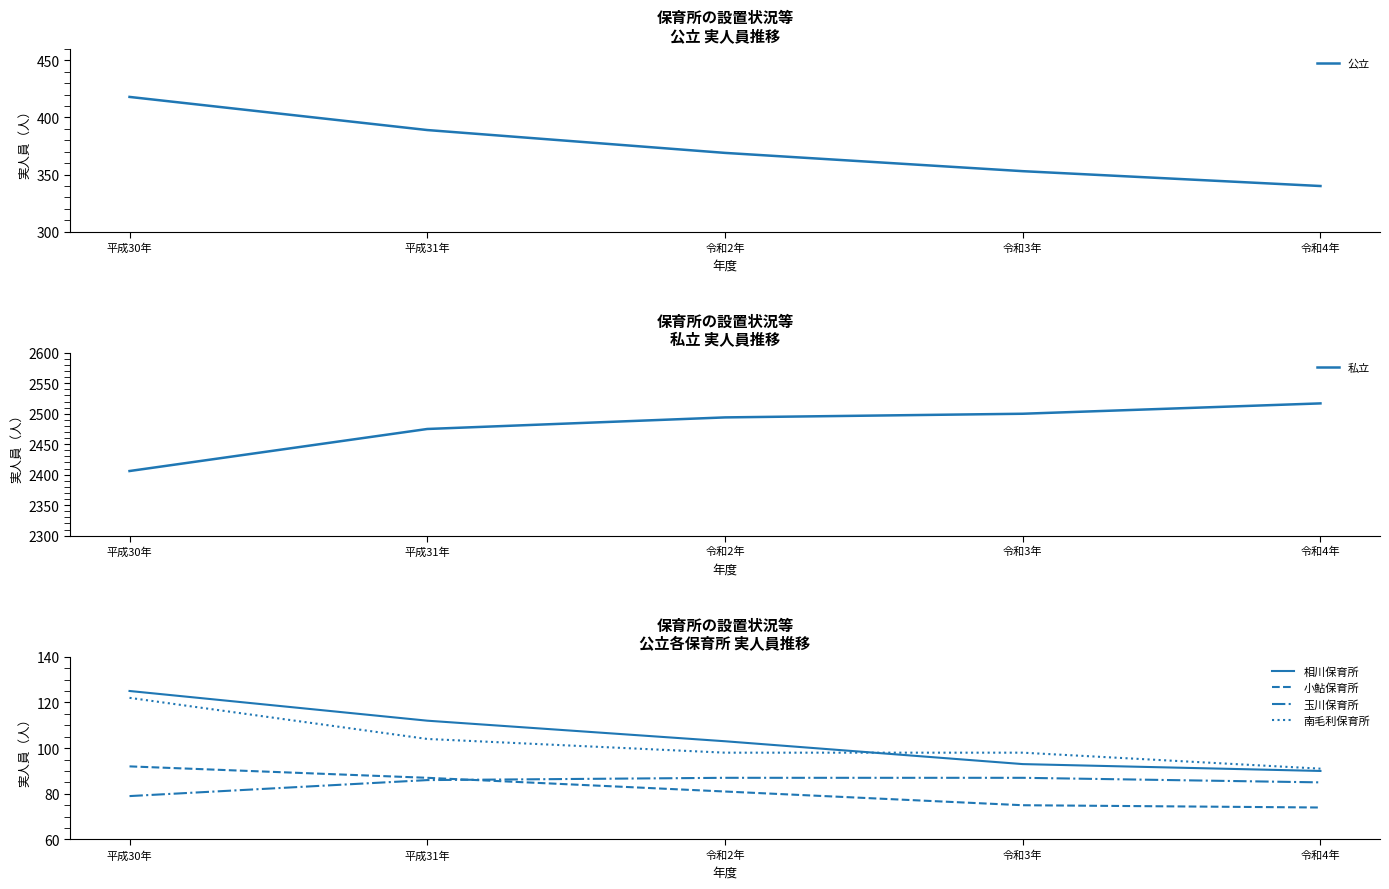

What is the label of the 2nd point from the right?

令和3年